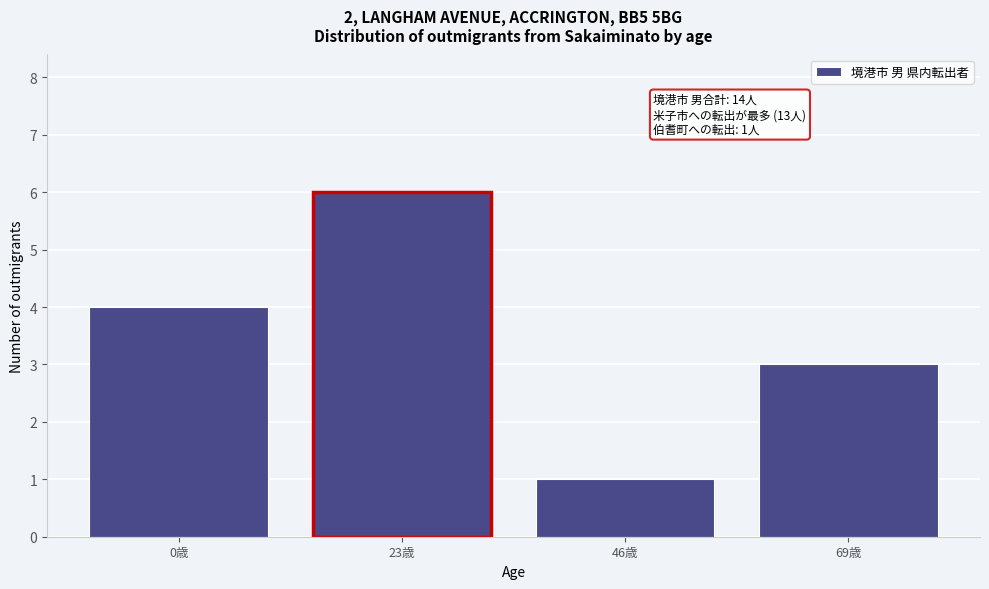

Reading right to left, what are all the values shown in this chart?

3	1	6	4